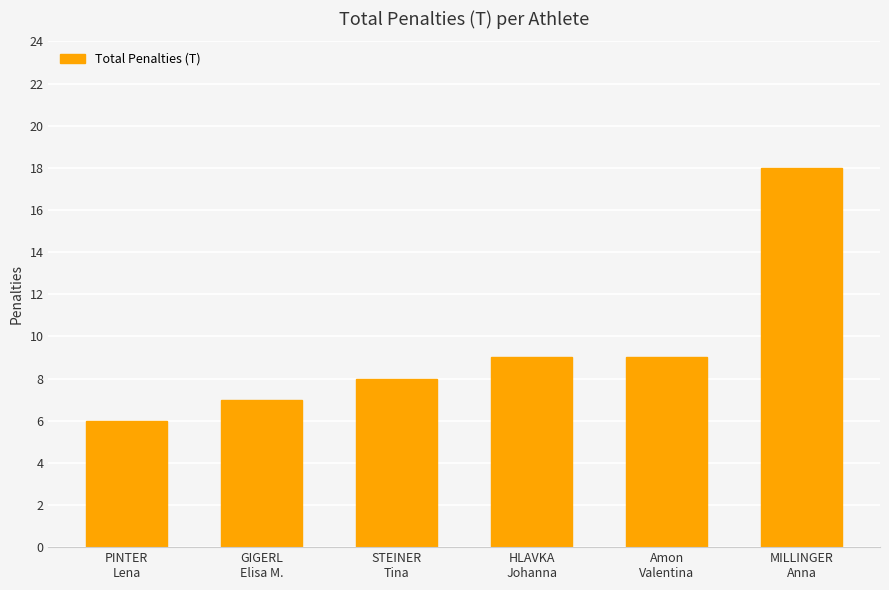

Are the bars grouped side by side (vs. stacked)?

No